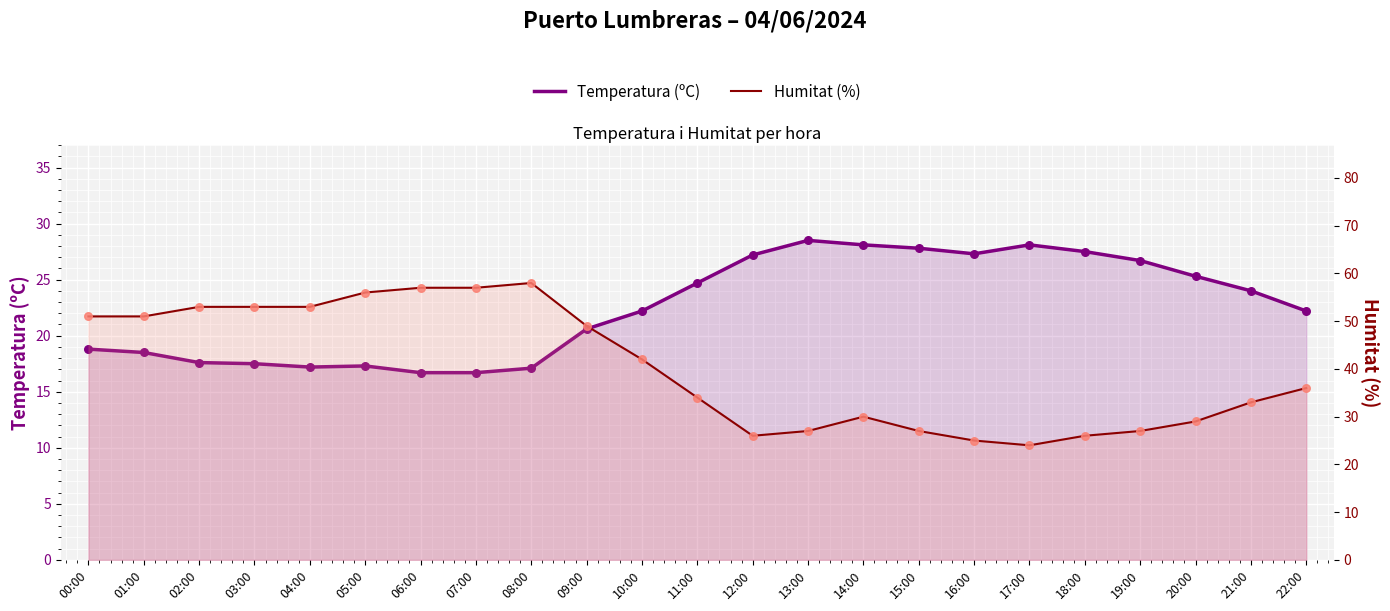

Which series has the widest spread of Y values?

Humitat (%)